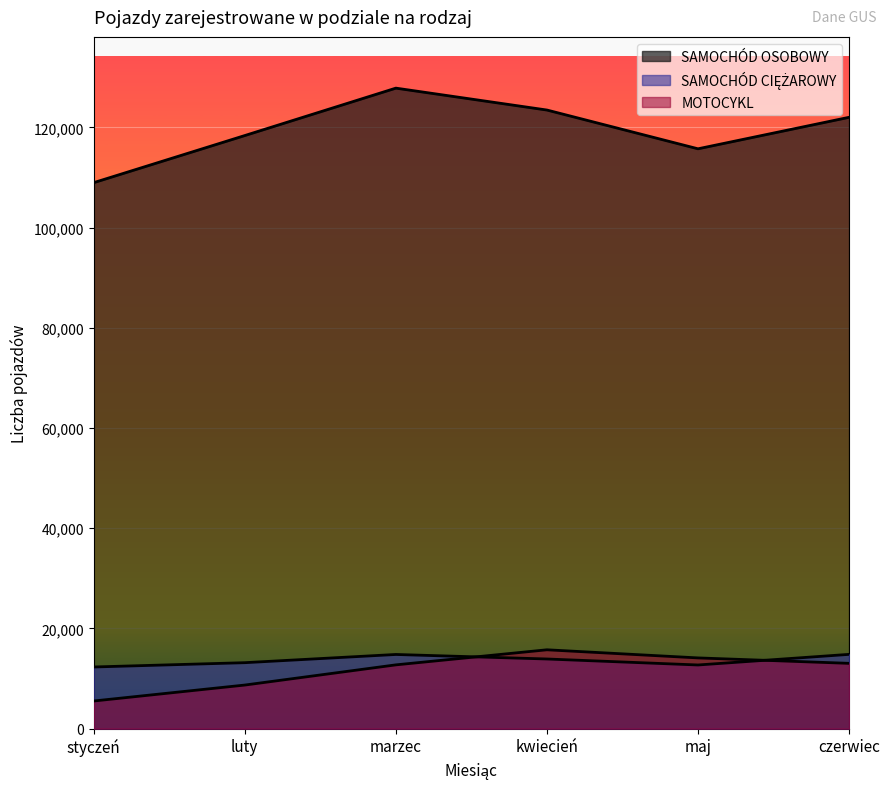

True or false: SAMOCHÓD CIĘŻAROWY has more than 1 points higher than both neighbors.

False